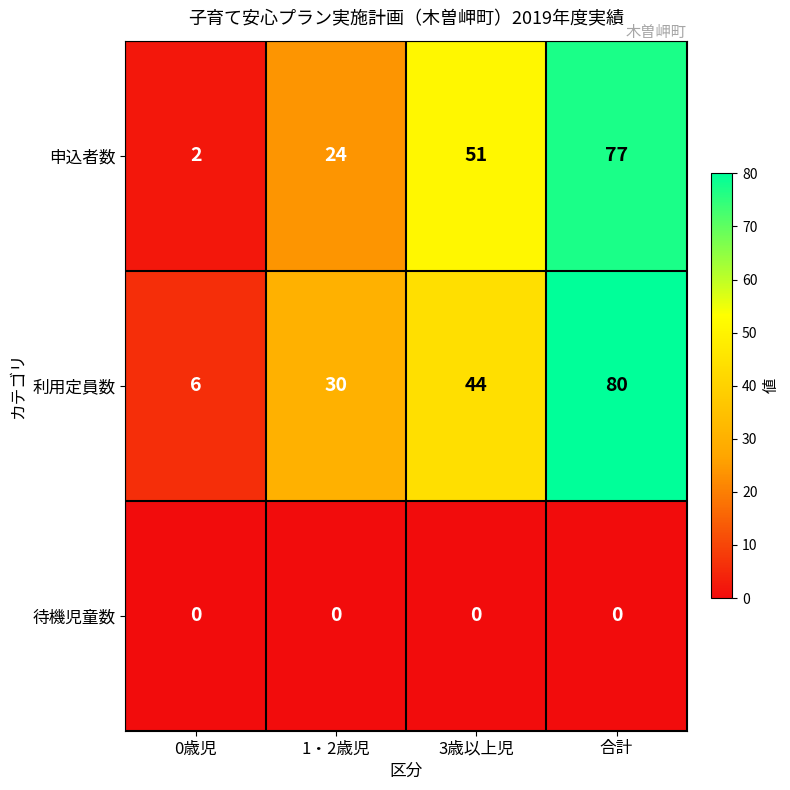

At 3歳以上児, list the series in order from smallest to largest.

待機児童数, 利用定員数, 申込者数